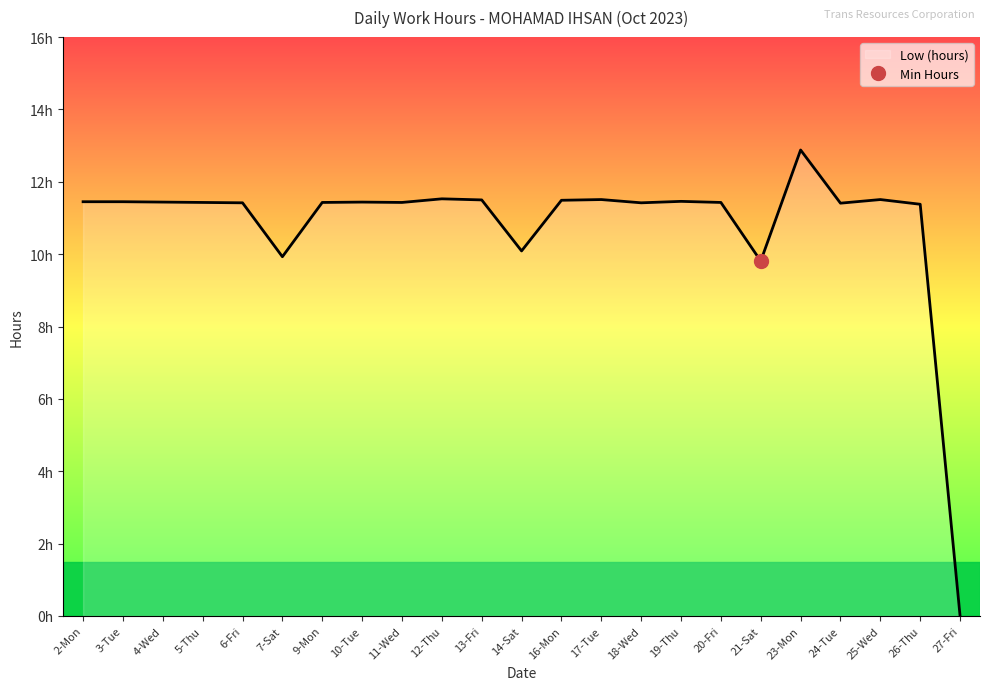

Reading left to right, what are all the values shown in this chart?

11.4	11.4	11.4	11.4	11.4	9.9	11.4	11.4	11.4	11.5	11.5	10.1	11.5	11.5	11.4	11.5	11.4	9.8	12.9	11.4	11.5	11.4	0.0